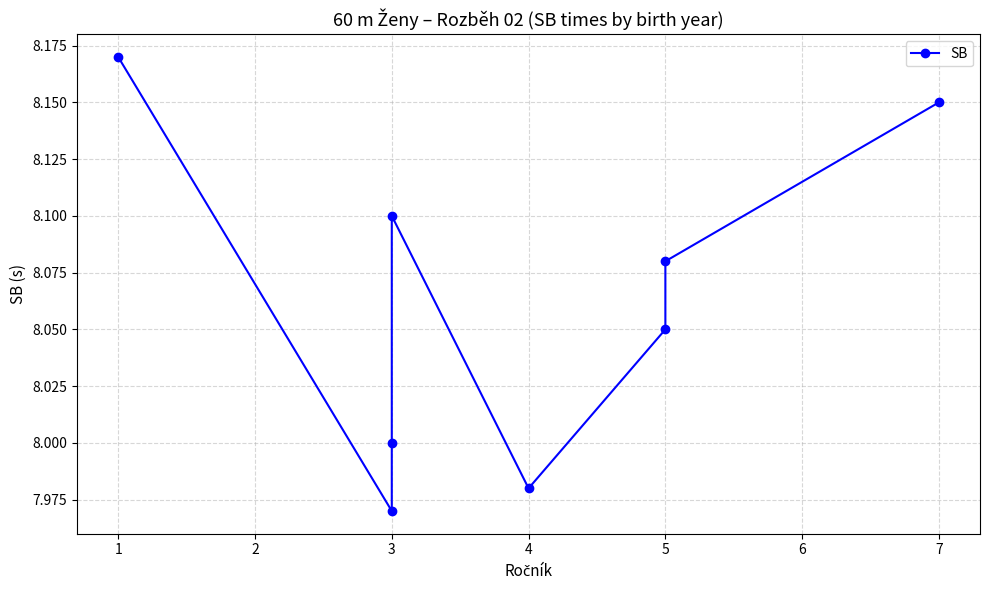

How many interior local peaks (higher than both neighbors) does the data have?

1